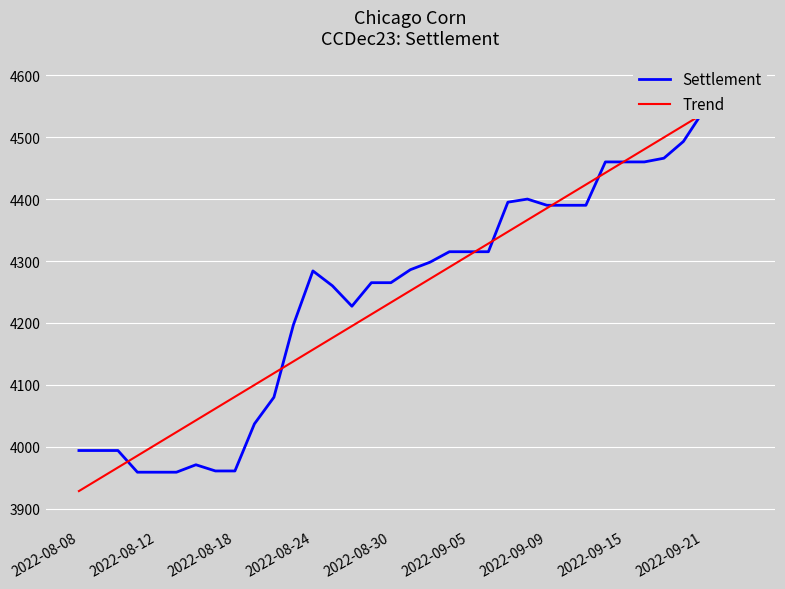

What is the difference between the highest and lowest values at 2022-08-24?

127.1